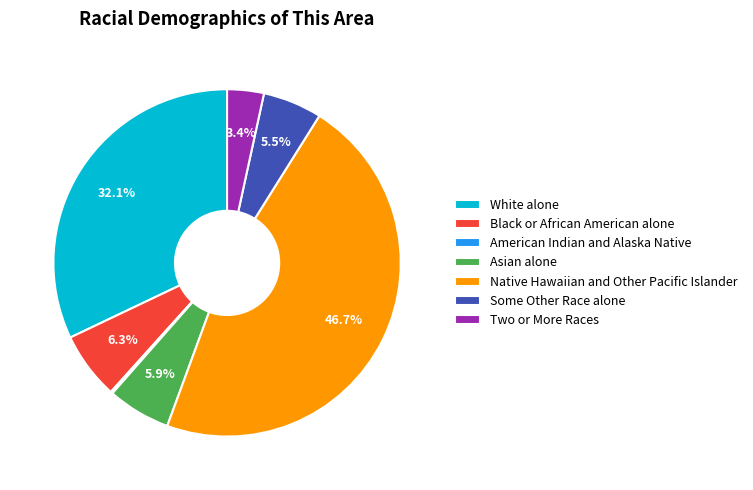

Do Native Hawaiian and Other Pacific Islander and Some Other Race alone together represent more than half of the pie?

Yes